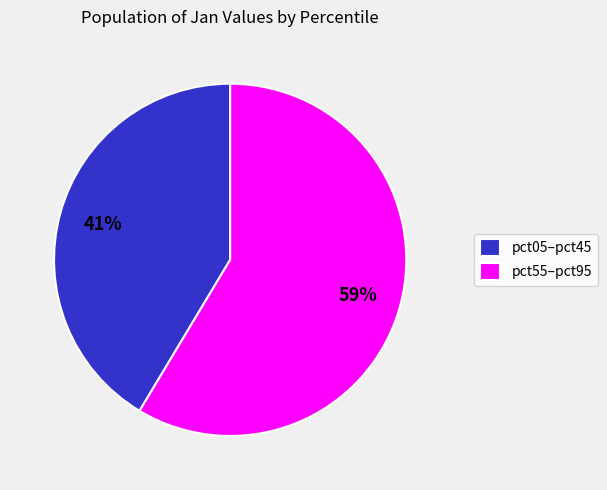

What is the smallest slice in the pie chart?

pct05–pct45